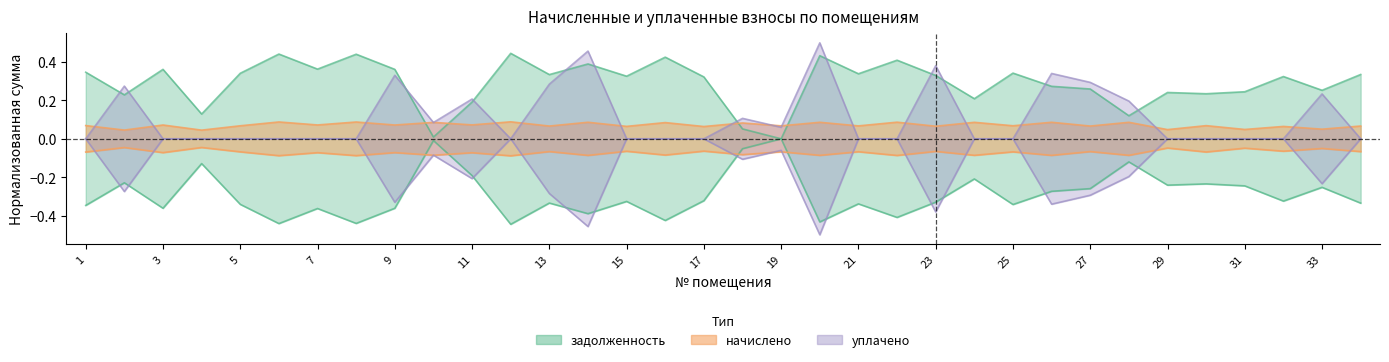

Which series has the largest total across all categories?

задолженность